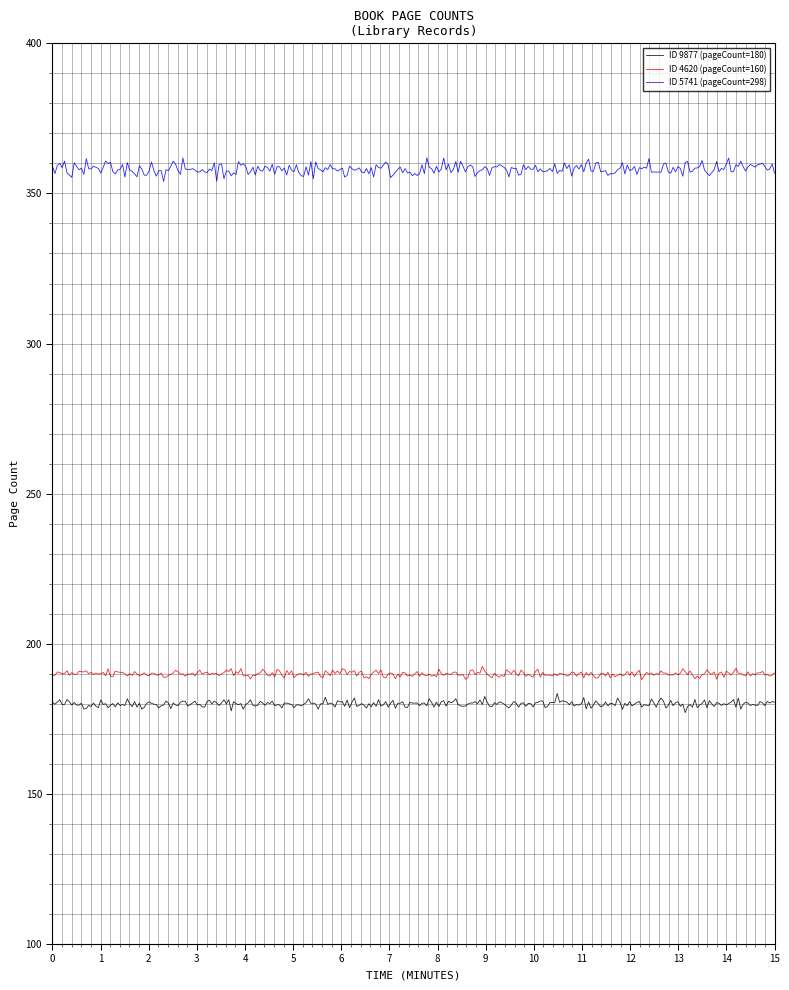

What is the minimum value shown in the chart?

177.1